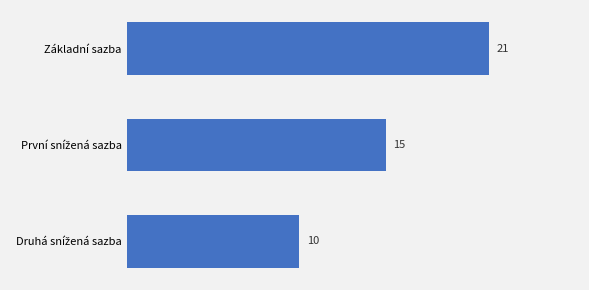

At which category does the chart reach its peak across all series?

Základní sazba